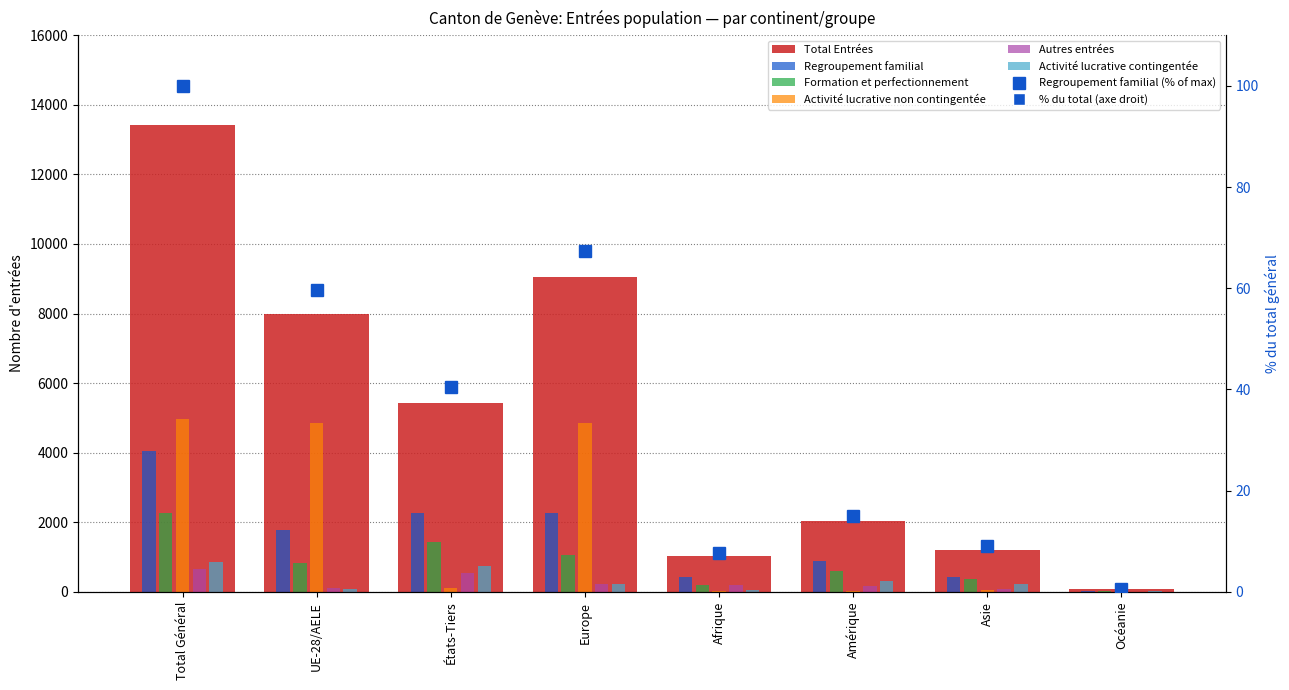

Rank the categories by Formation et perfectionnement value from lowest to highest.

Océanie, Afrique, Asie, Amérique, UE-28/AELE, Europe, États-Tiers, Total Général